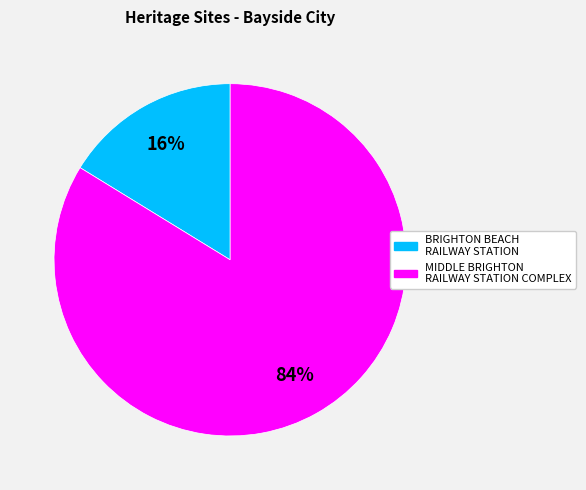

Count the number of slices in the pie.

2